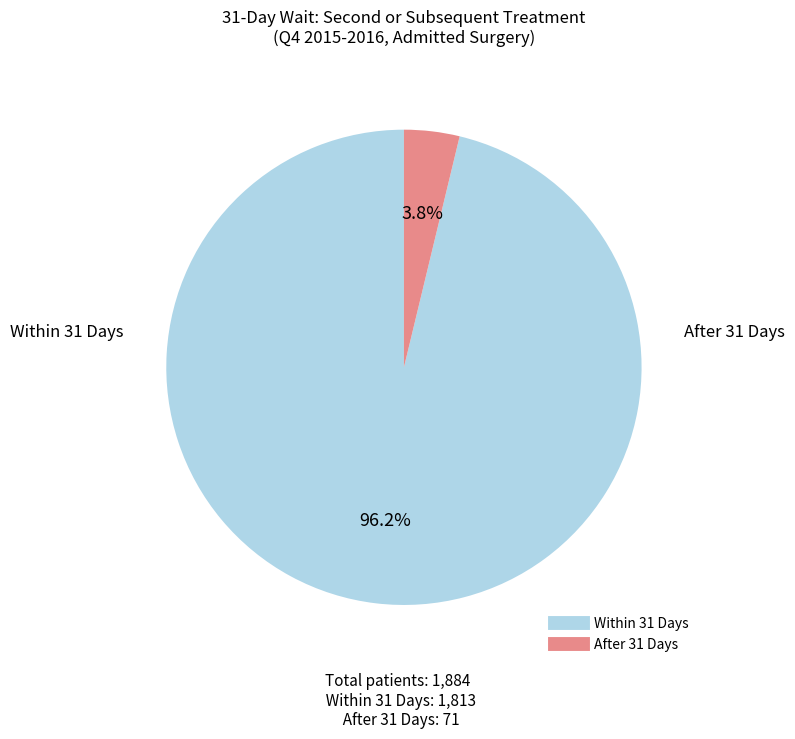

Rank the categories by value from lowest to highest.

After 31 Days, Within 31 Days